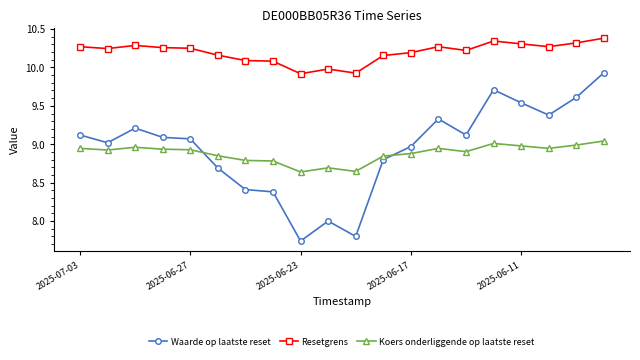

What is the sum of all Resetgrens values?

203.9